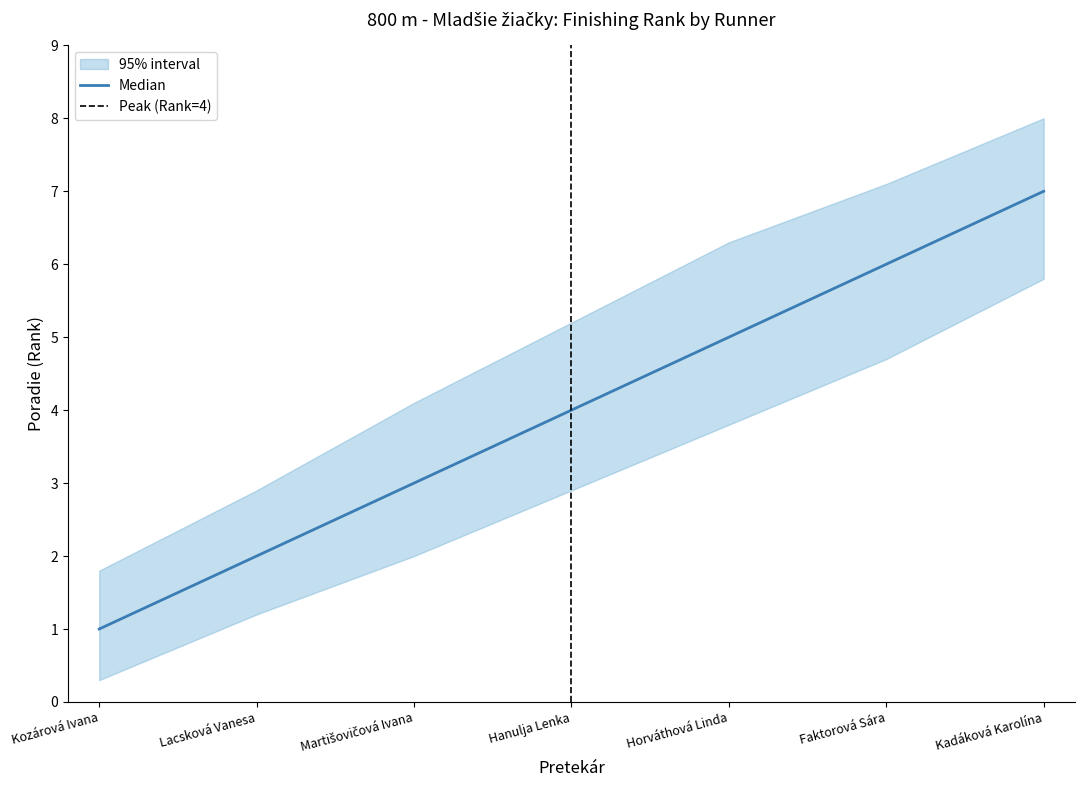

How many data points in upper_band are above 5?

4